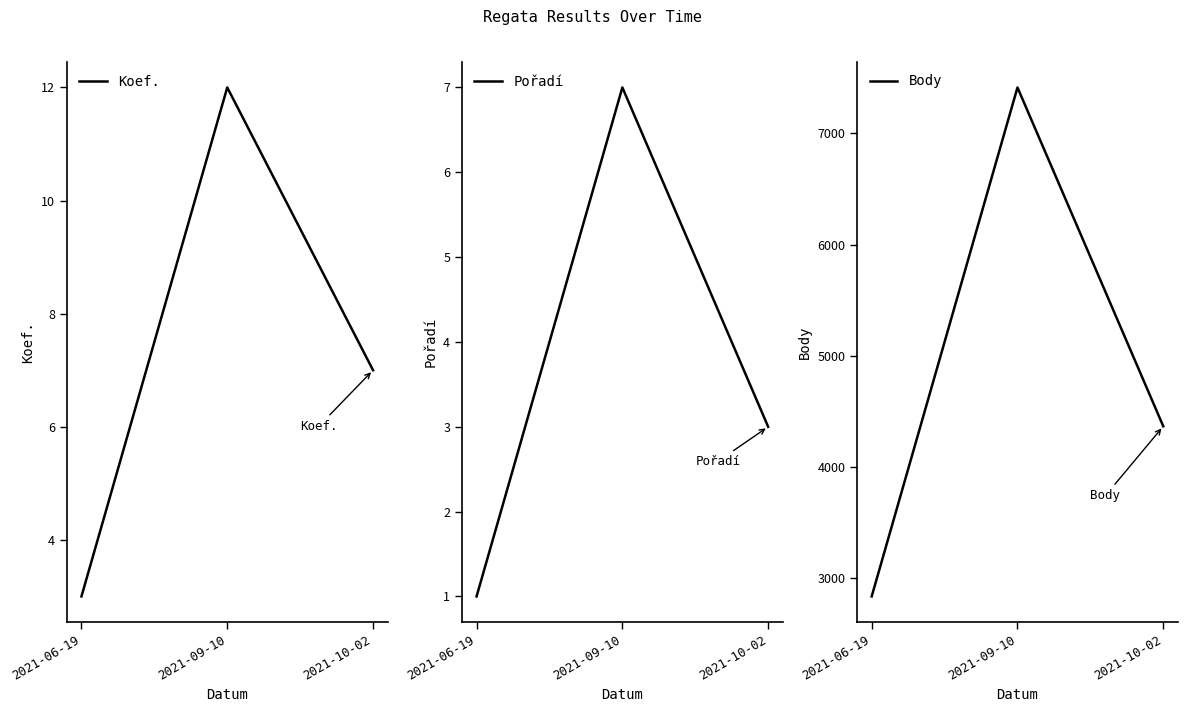

Reading left to right, transcribe all the data shown in this chart.

Koef.: 3	12	7
Pořadí: 1	7	3
Body: 2838	7412	4367